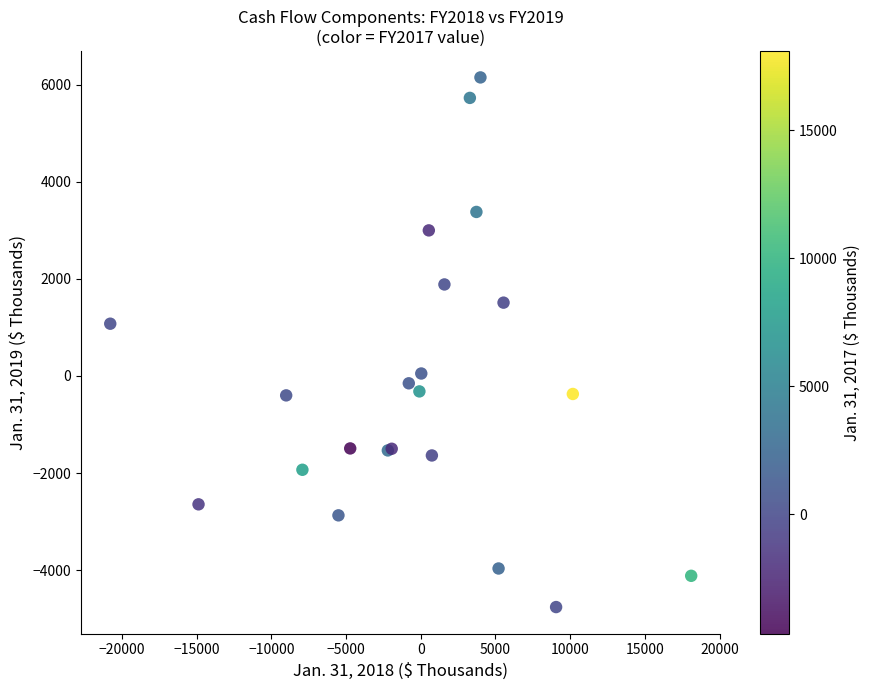

What Y value in the scatter plot is closest to 695?

1077